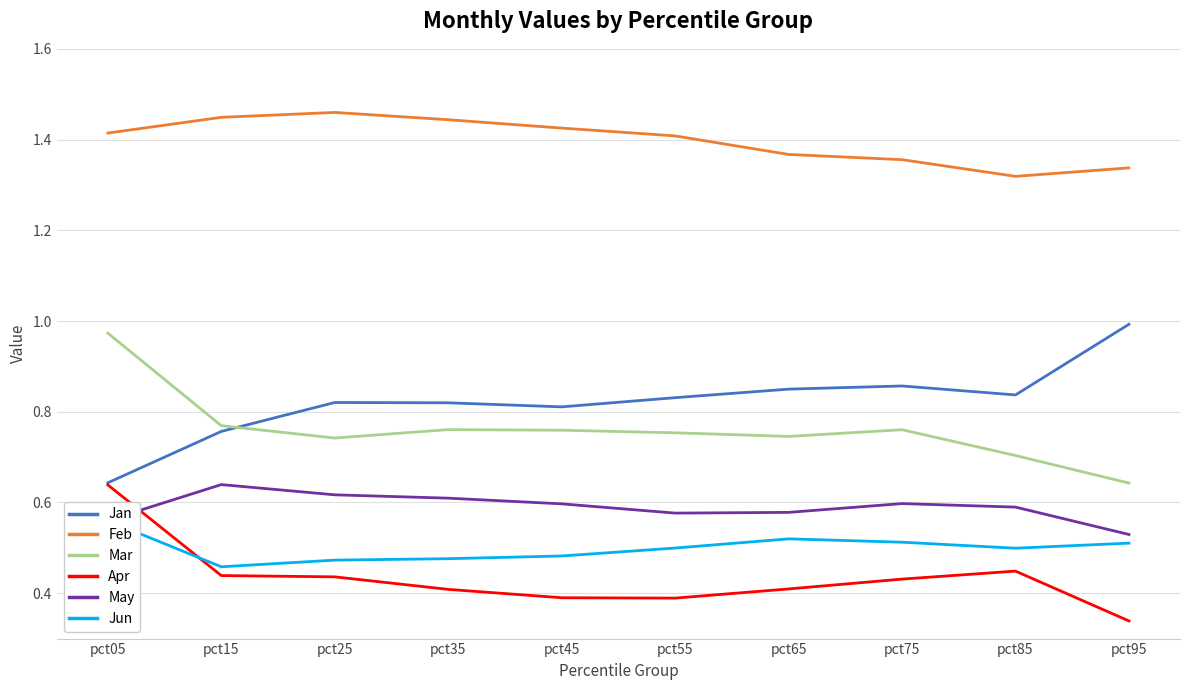

In Jan, how many points are lower than both neighbors (excluding endpoints)?

2